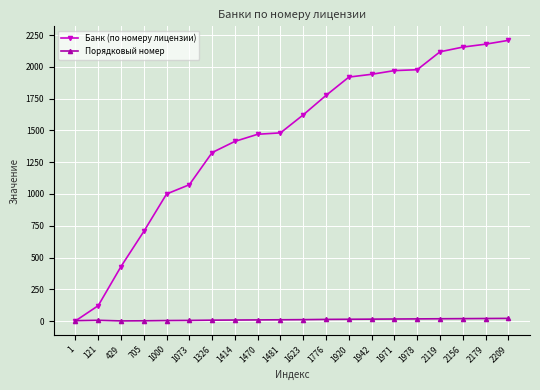

What are all the series names shown in the legend?

Банк (по номеру лицензии), Порядковый номер